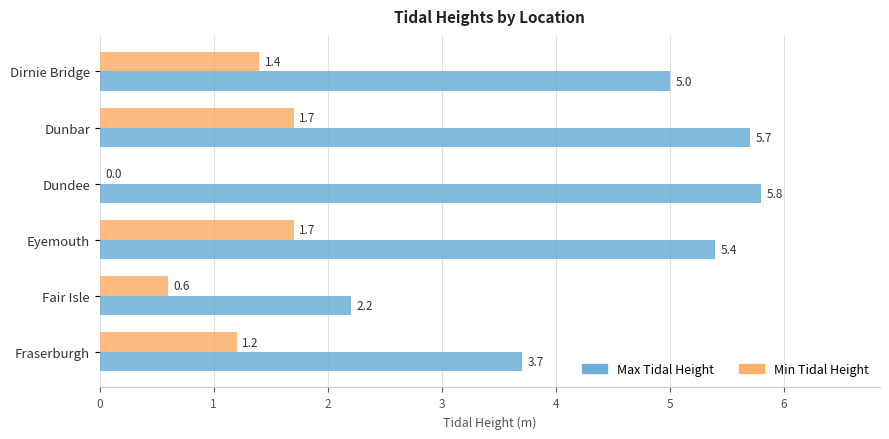

The Max Tidal Height series shows 6.0 at Fraserburgh. True or false?

False